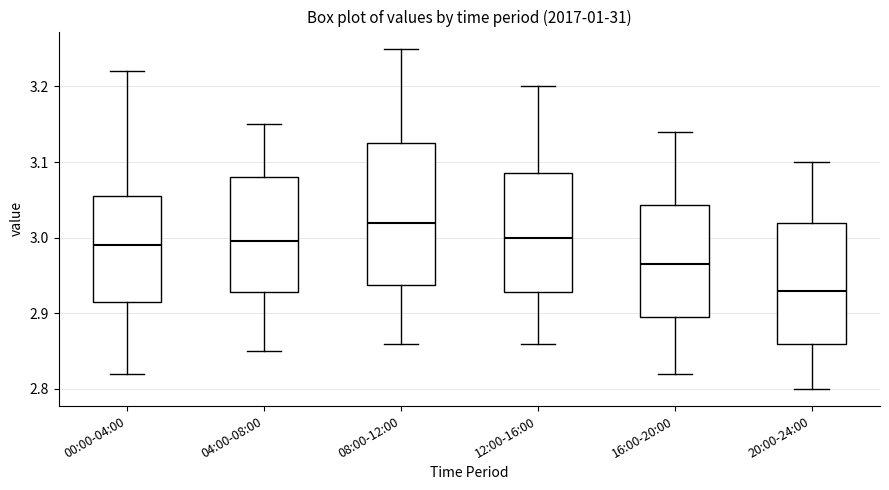

Which box has the lowest median line?

20:00-24:00